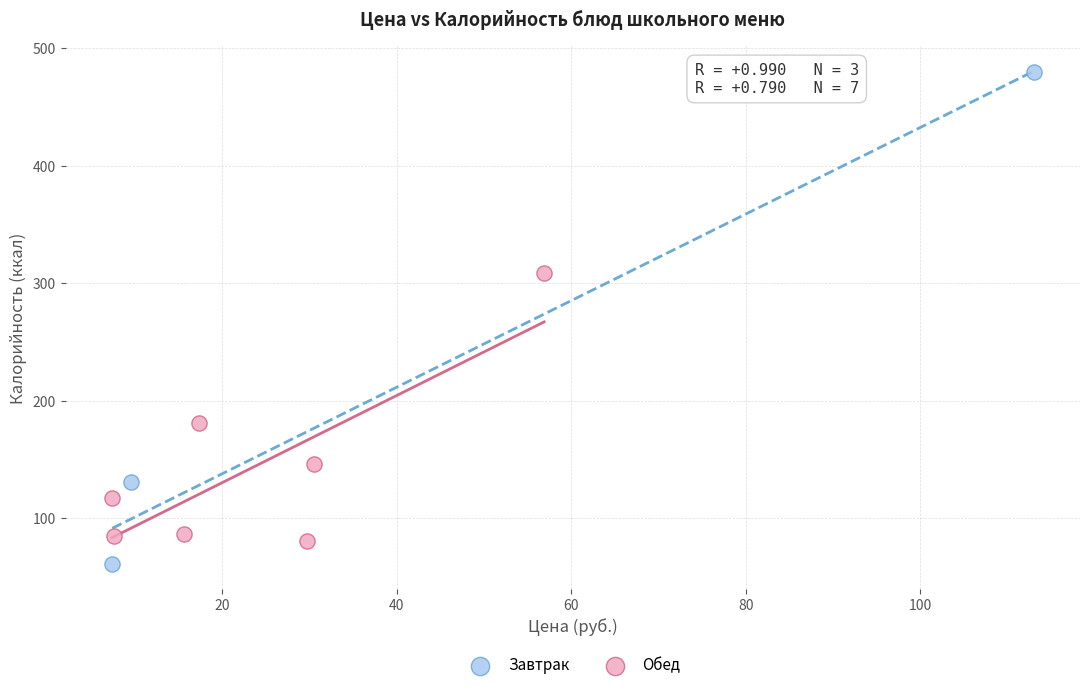

Which series reaches the minimum Y coordinate?

Завтрак